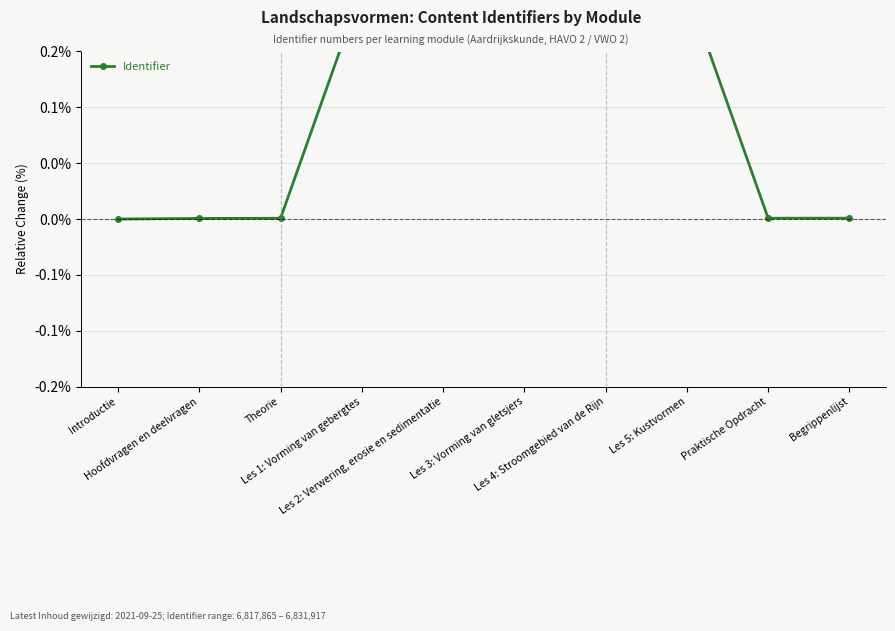

At which category does the data reach its first local peak?

Les 5: Kustvormen